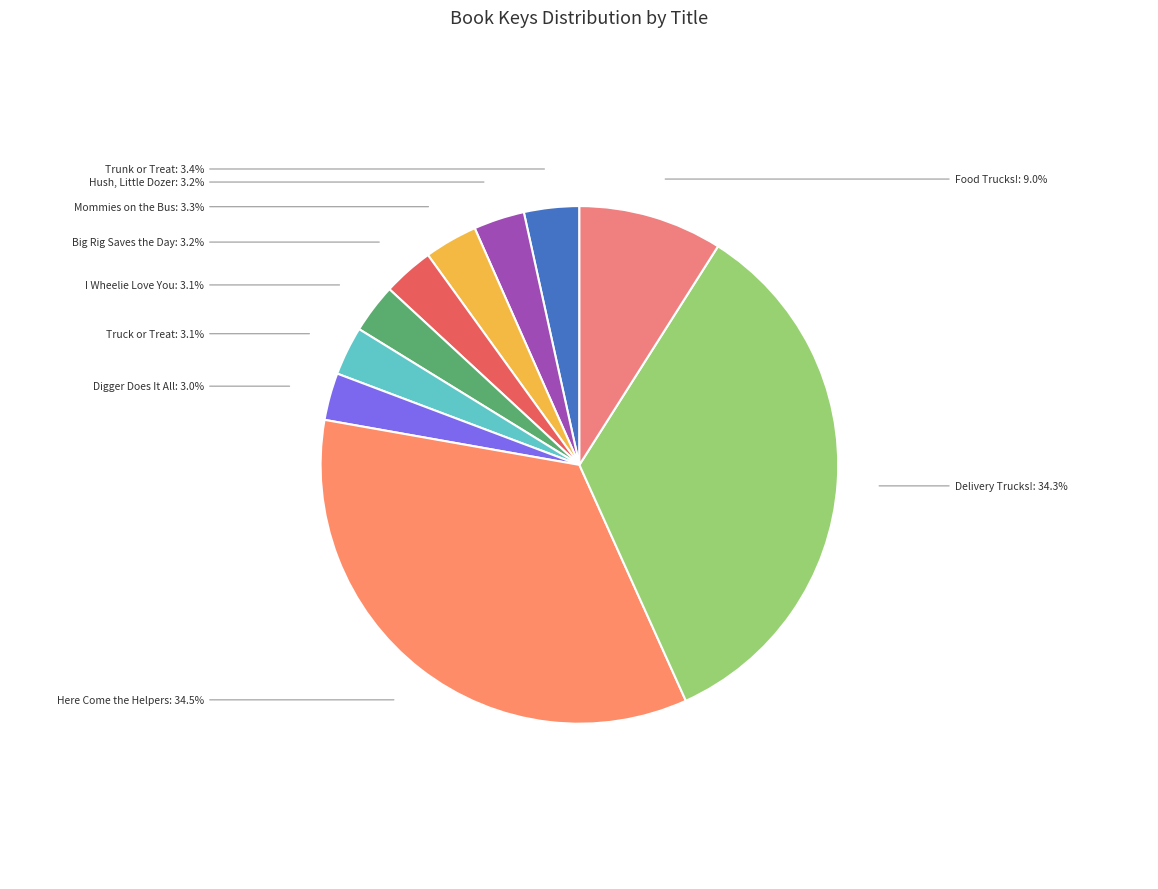

Is there a majority slice in this chart?

No